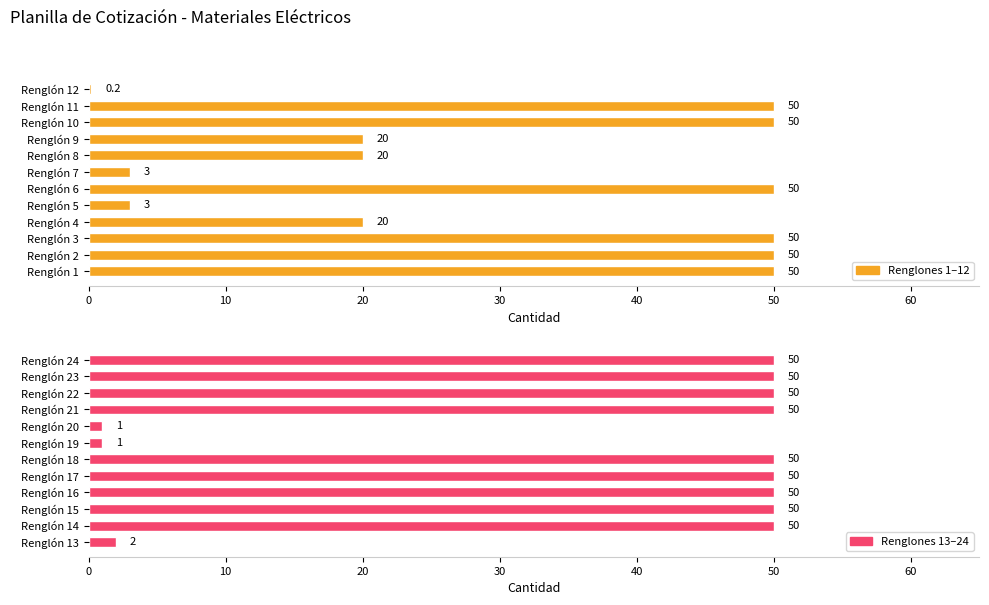

List the series in order of their peak value, highest first.

Renglones 1–12, Renglones 13–24